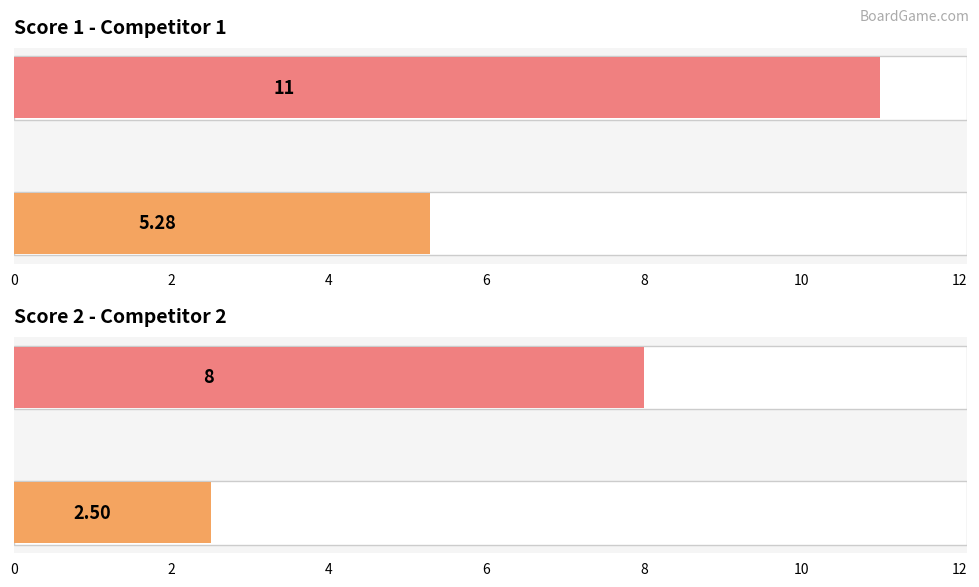

Which has a higher value, 11 or 4?

11